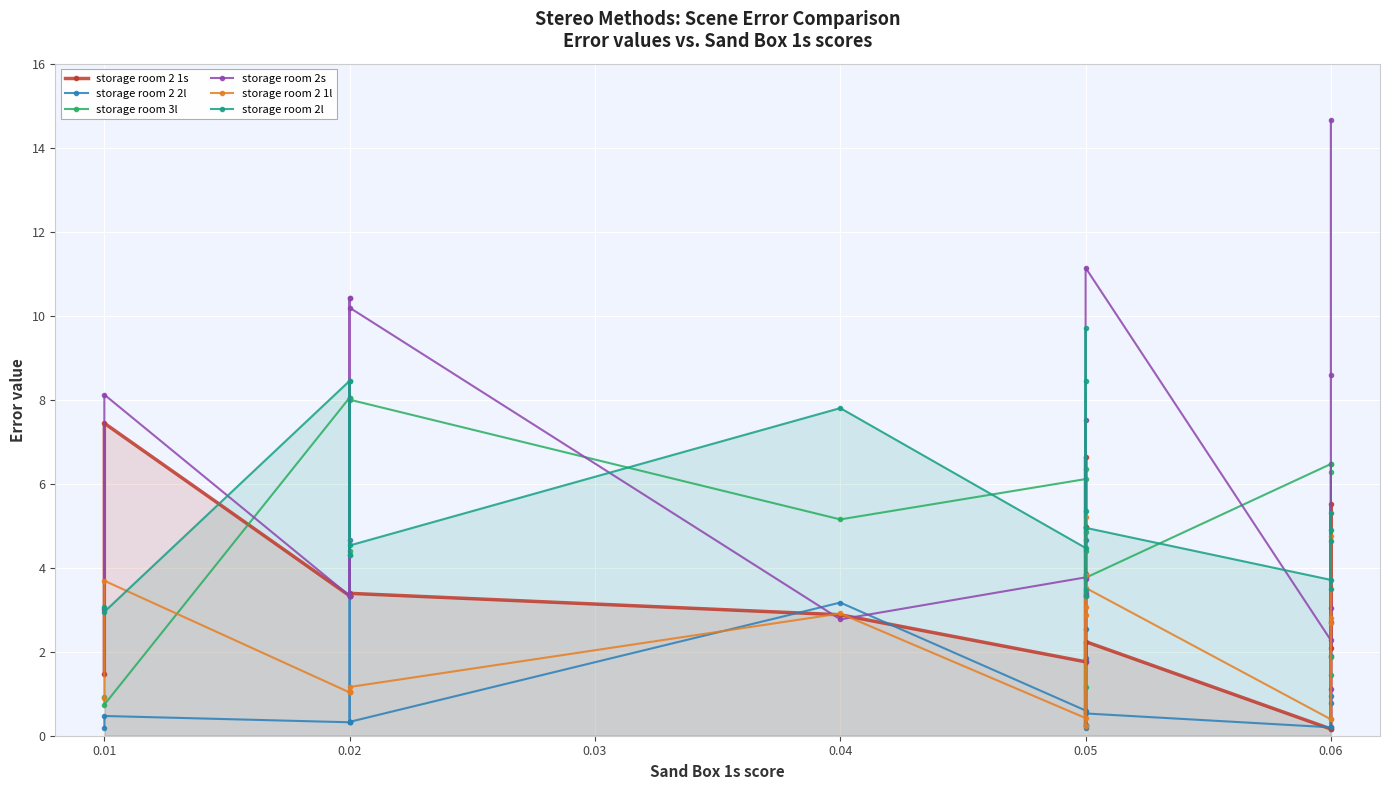

How many times do storage room 2 1l and storage room 3l cross each other?

7